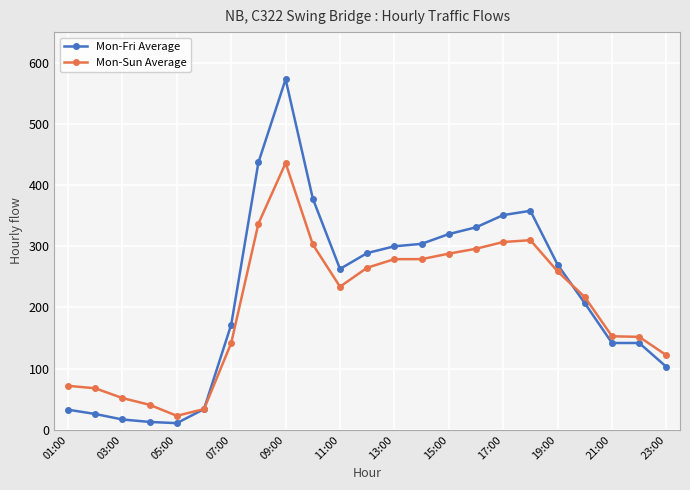

Does the chart display data point markers on the line(s)?

Yes